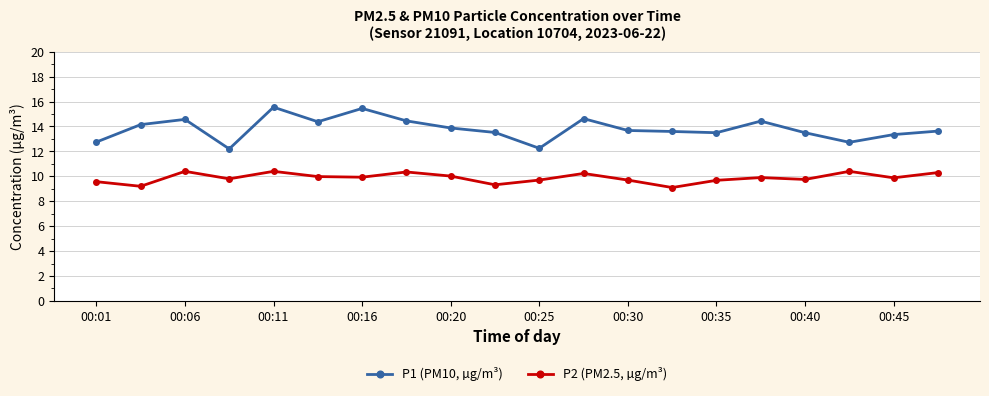

What is the highest value of the P1 (PM10, µg/m³) series?

15.6